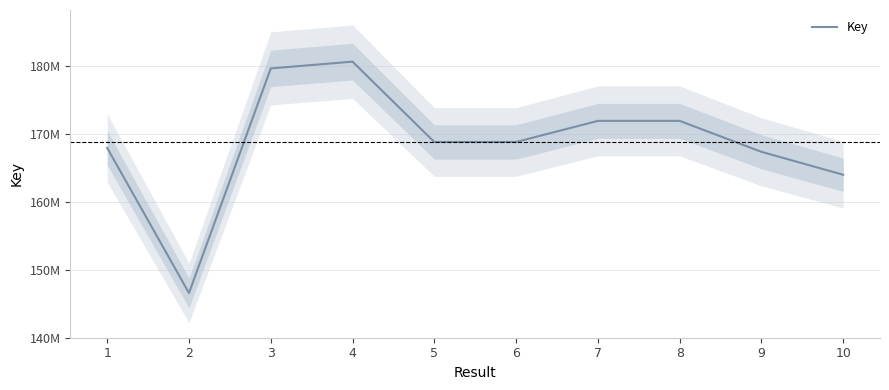

Is it true that the value at 3 is 179710765?

True